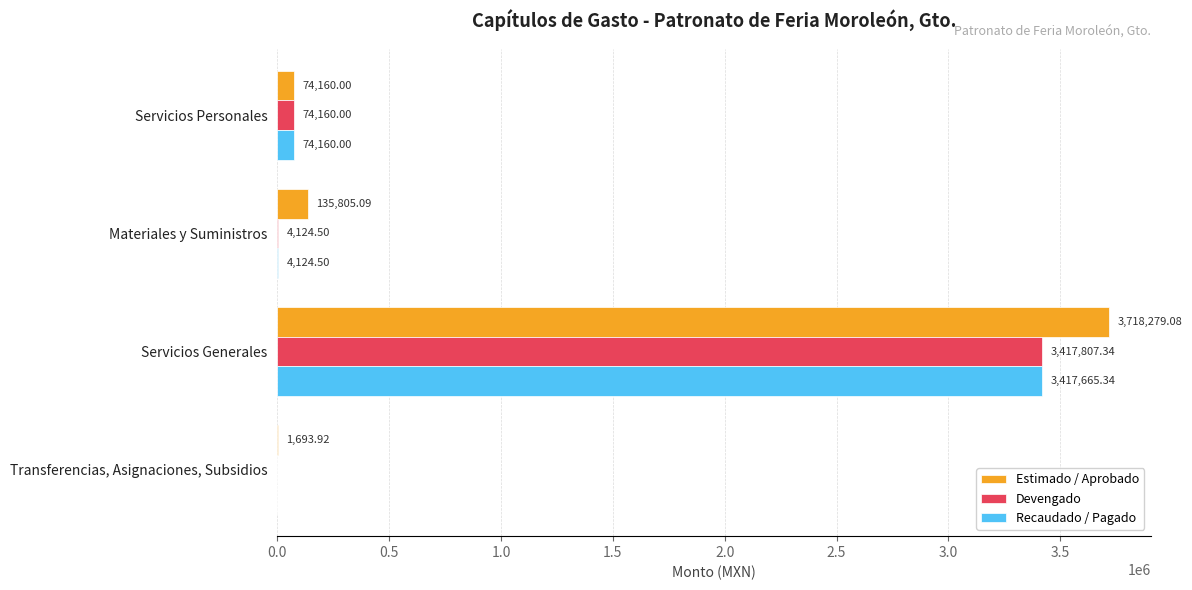

What is the total value across all series at Servicios Personales?

222480.0